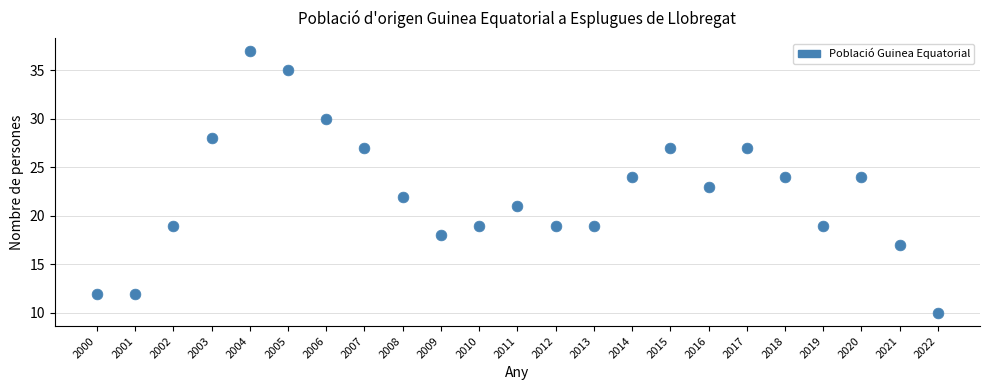

What is the range of Y values (max minus min)?

27